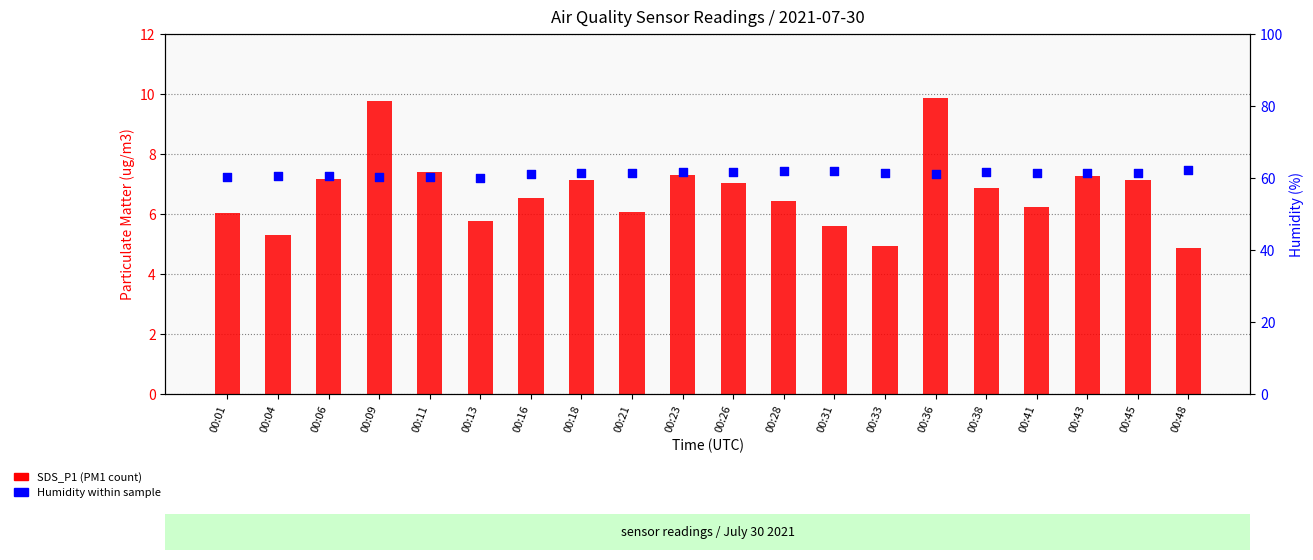

Which series has the largest Y range (max minus min)?

SDS_P1 (PM1)